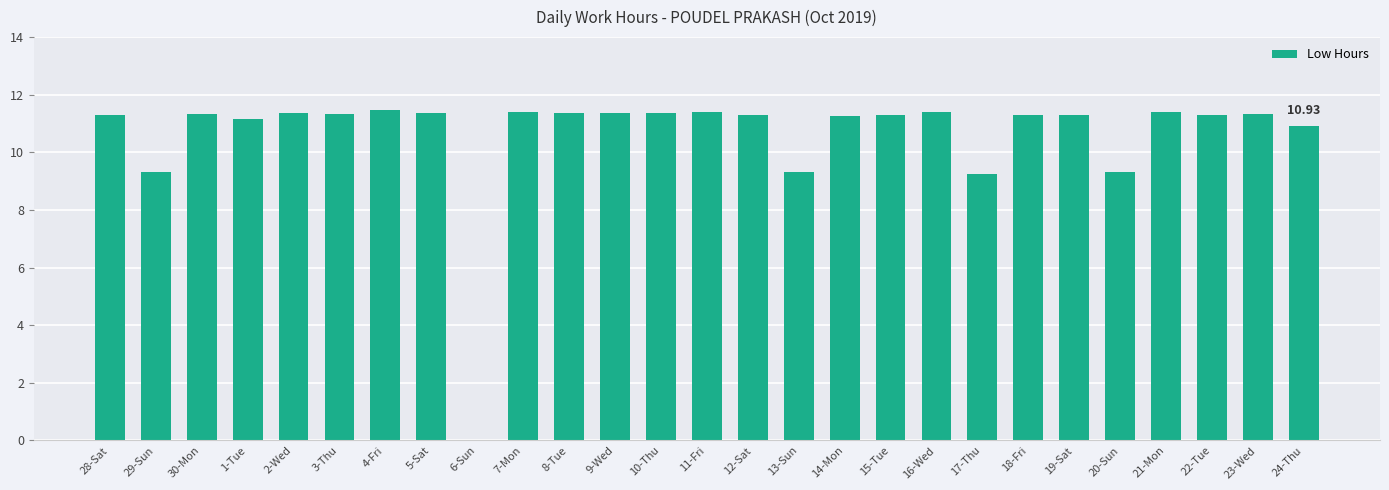

What is the ratio of the value at 28-Sat to the value at 5-Sat?

1.0